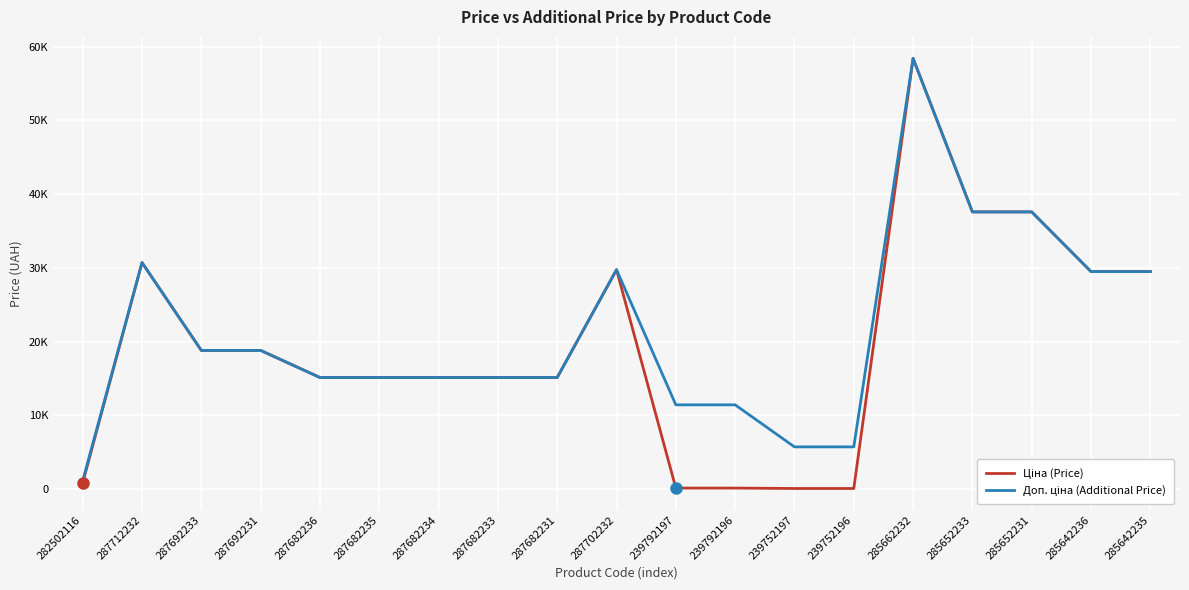

What is the difference between the Ціна (Price) values at 282502116 and 287682235?

14301.5